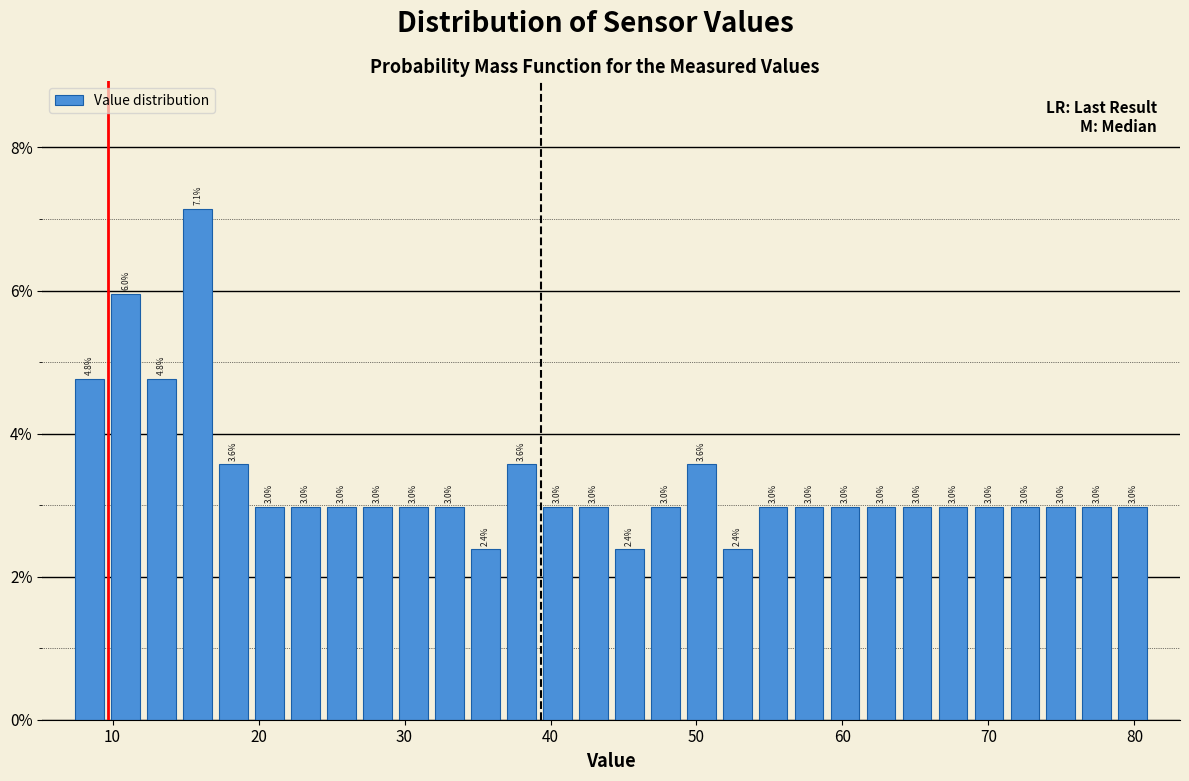

Read against the x-axis, roughly where is the centre of the tallest bar?

16